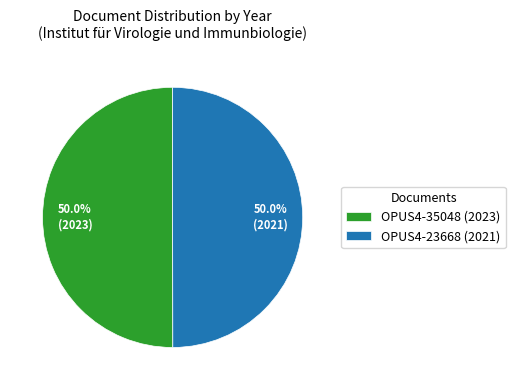

The OPUS4-35048 (2023) slice represents 50% of the pie. True or false?

True